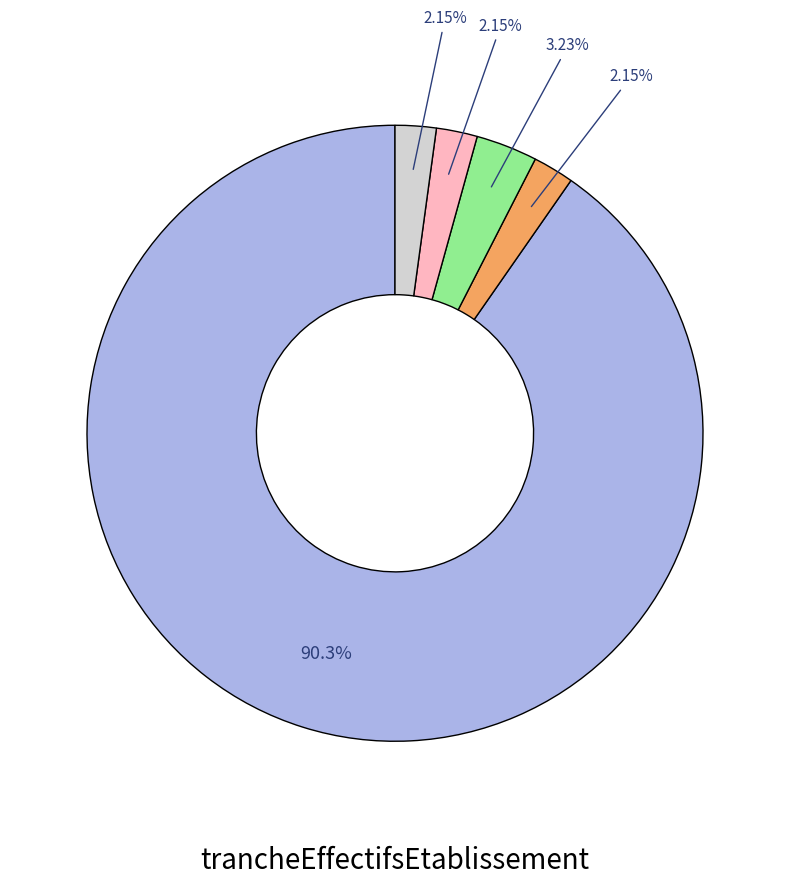

Does any single category account for the majority?

Yes